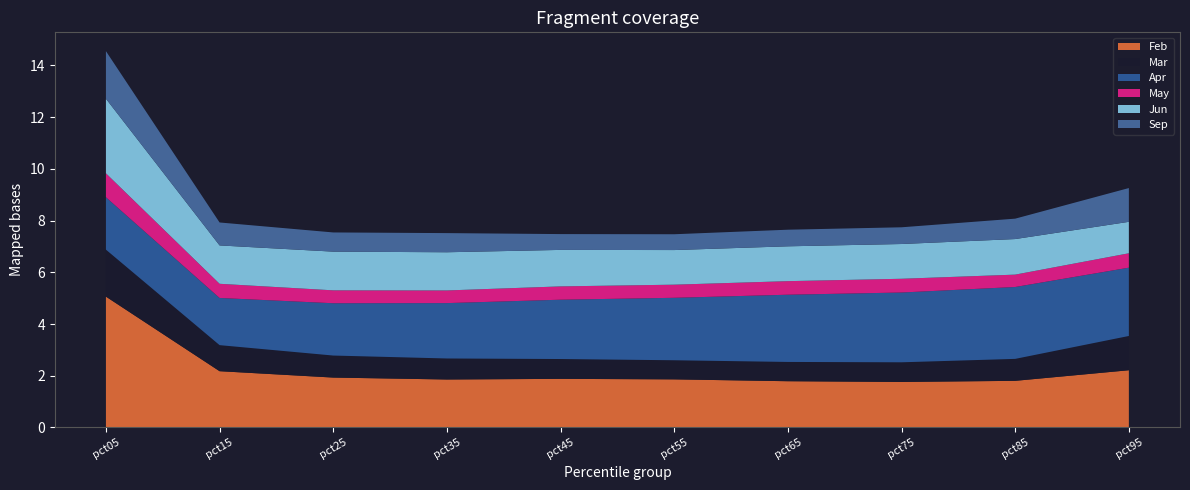

Reading right to left, list all the values displayed in this chart.

Feb: pct95=2.2	pct85=1.8	pct75=1.8	pct65=1.8	pct55=1.9	pct45=1.9	pct35=1.9	pct25=1.9	pct15=2.2	pct05=5.1
Mar: pct95=1.3	pct85=0.8	pct75=0.8	pct65=0.7	pct55=0.7	pct45=0.8	pct35=0.8	pct25=0.9	pct15=1.0	pct05=1.8
Apr: pct95=2.6	pct85=2.8	pct75=2.7	pct65=2.6	pct55=2.4	pct45=2.3	pct35=2.1	pct25=2.0	pct15=1.8	pct05=2.0
May: pct95=0.6	pct85=0.5	pct75=0.5	pct65=0.5	pct55=0.5	pct45=0.5	pct35=0.5	pct25=0.5	pct15=0.5	pct05=0.9
Jun: pct95=1.2	pct85=1.4	pct75=1.3	pct65=1.3	pct55=1.3	pct45=1.4	pct35=1.5	pct25=1.5	pct15=1.5	pct05=2.9
Sep: pct95=1.3	pct85=0.8	pct75=0.6	pct65=0.6	pct55=0.6	pct45=0.6	pct35=0.7	pct25=0.7	pct15=0.9	pct05=1.8